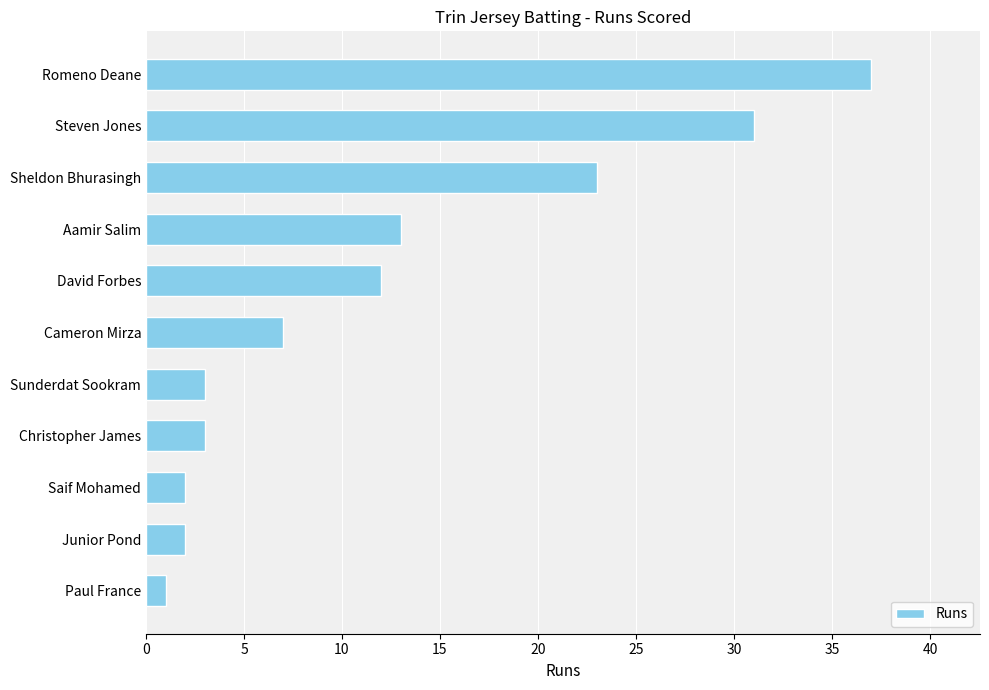

What is the sum of all values?

134